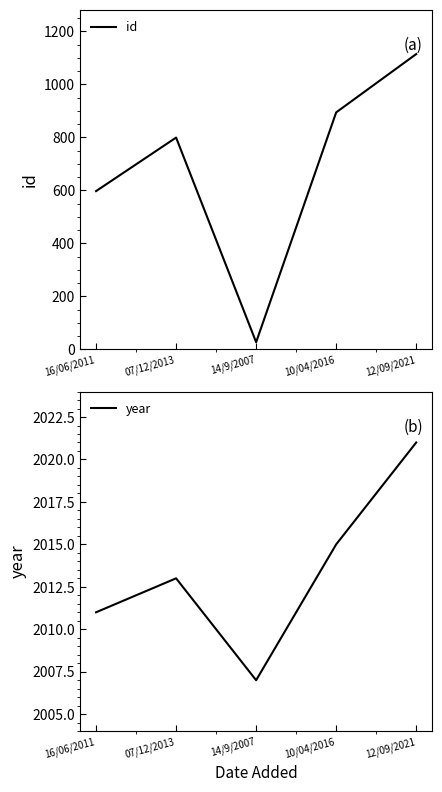

How many lines are shown in the chart?

2